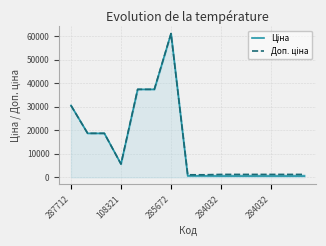

Where is the first local maximum for Доп. ціна?

285672